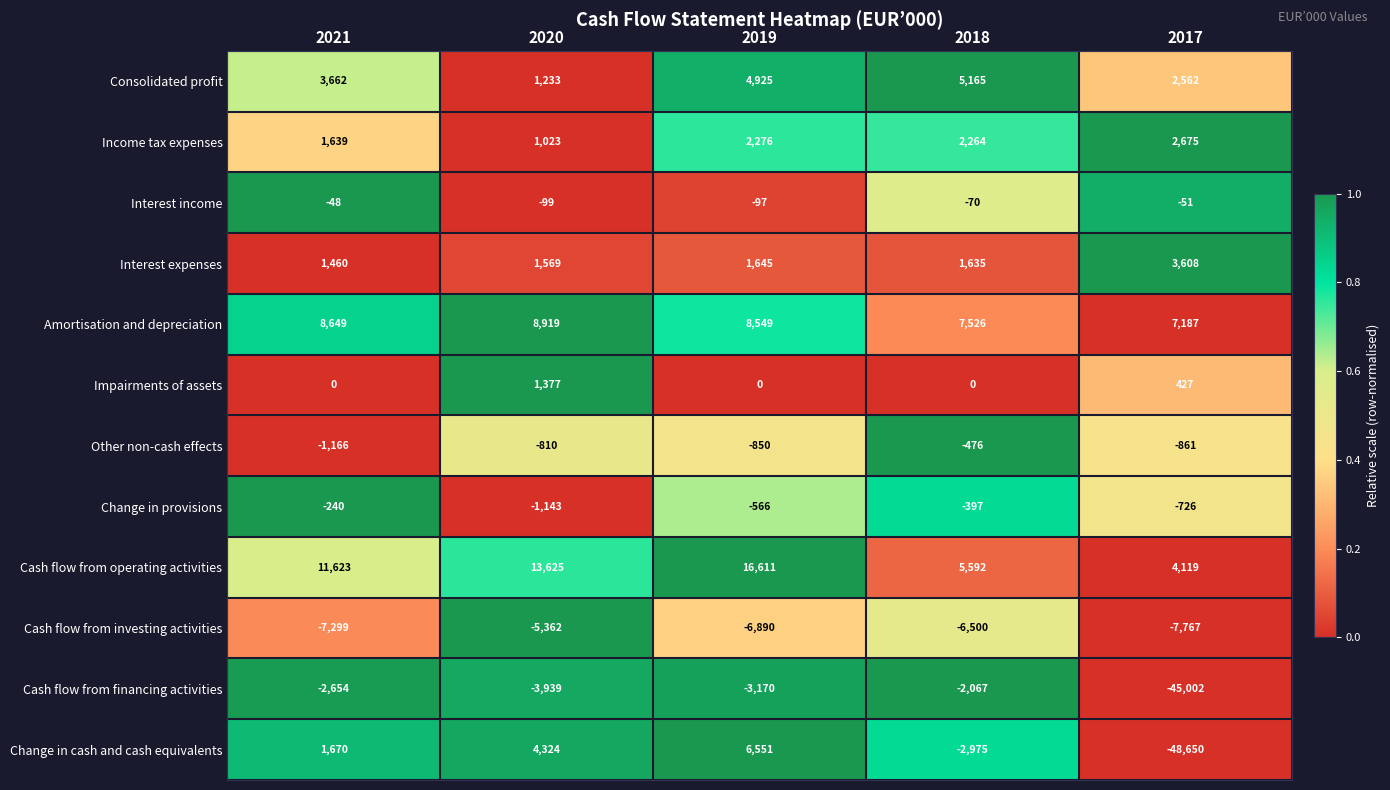

Is it true that Cash flow from operating activities equals 5592 at 2018?

True